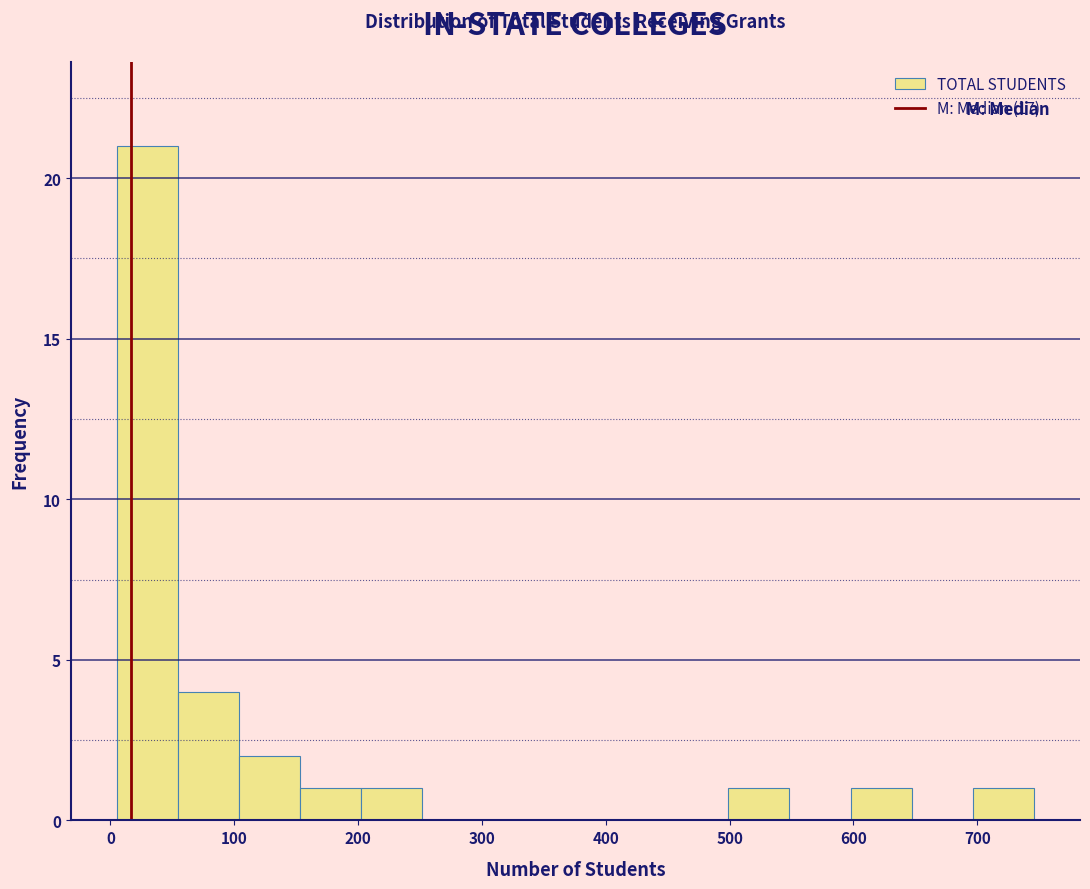

What is the height of the bar covering 200 to 250 on the x-axis? Neither the bar edges nor the heights are printed on the chart, so give them approximately, as read against the axes.

1